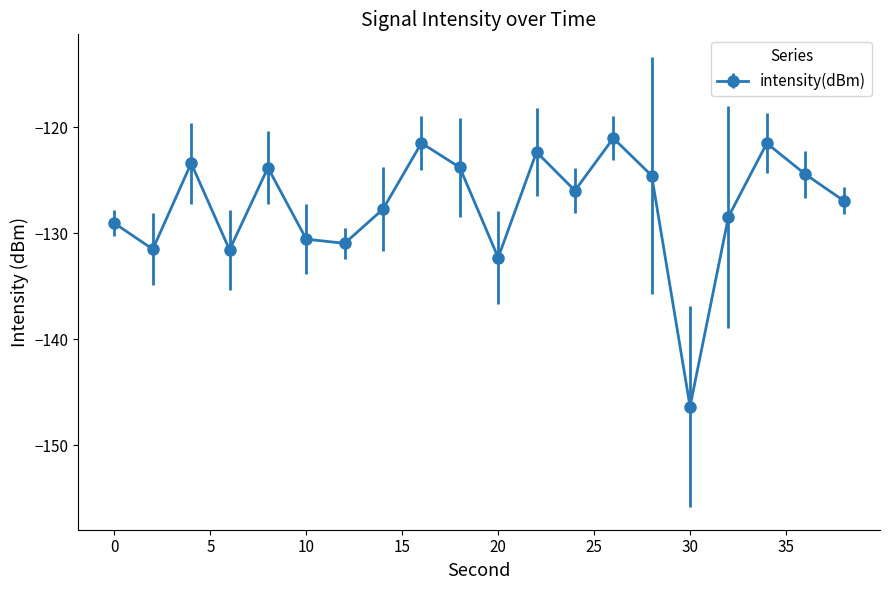

What is the value of the 12th point from the left?

-122.4